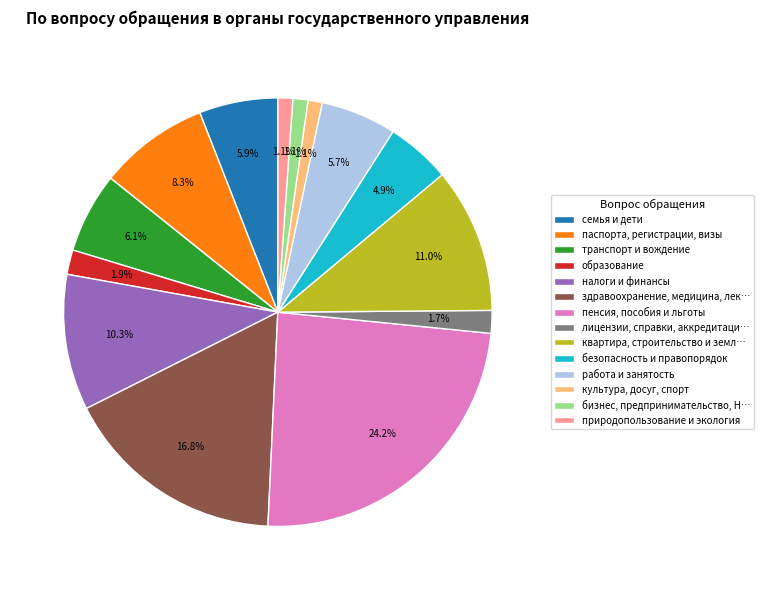

Count the number of slices in the pie.

14